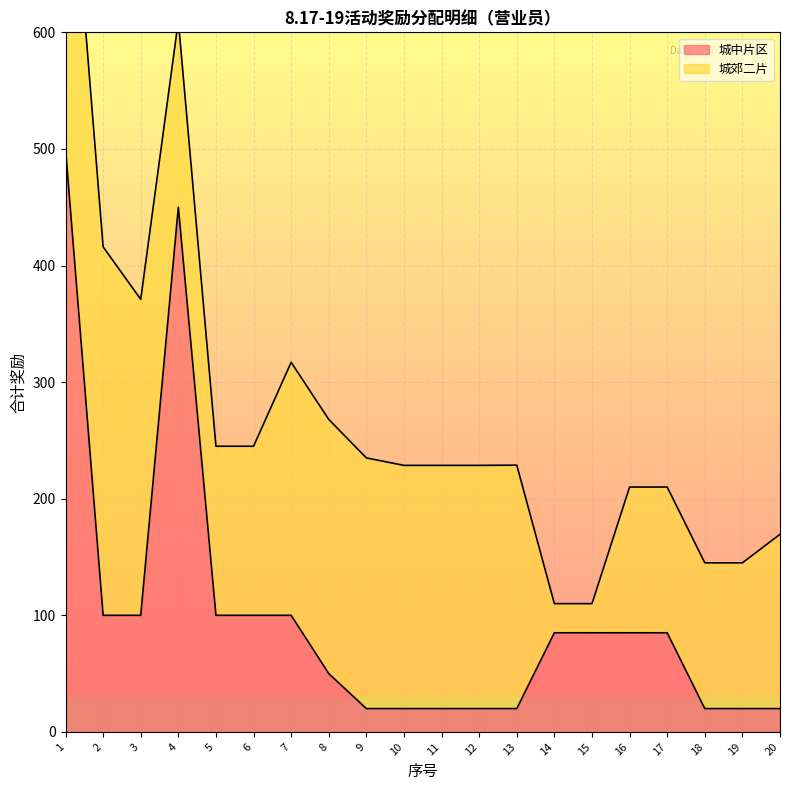

What is the sum of the values at 14 and 15?

170